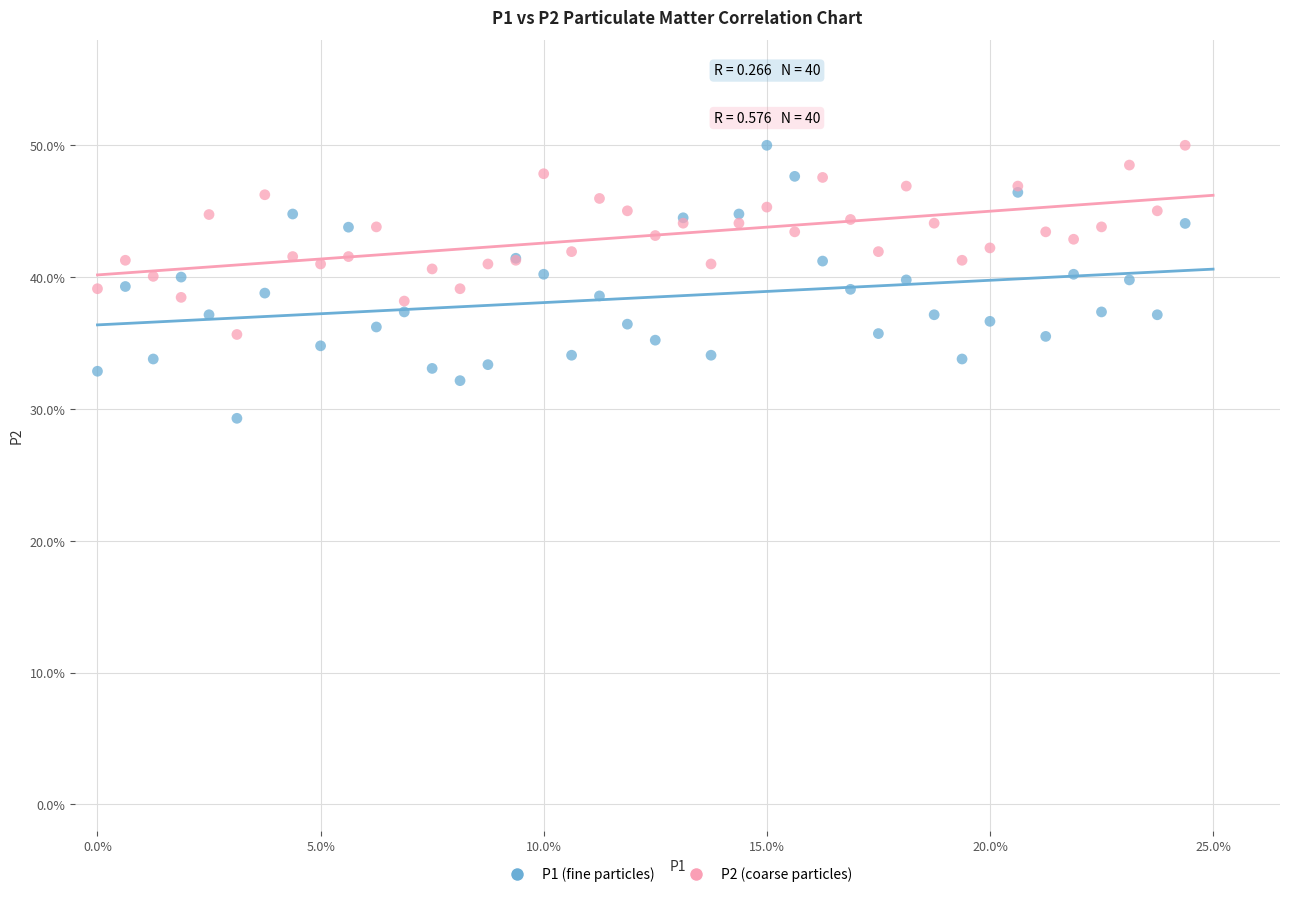

Which series has the largest Y range (max minus min)?

P1 (fine particles)